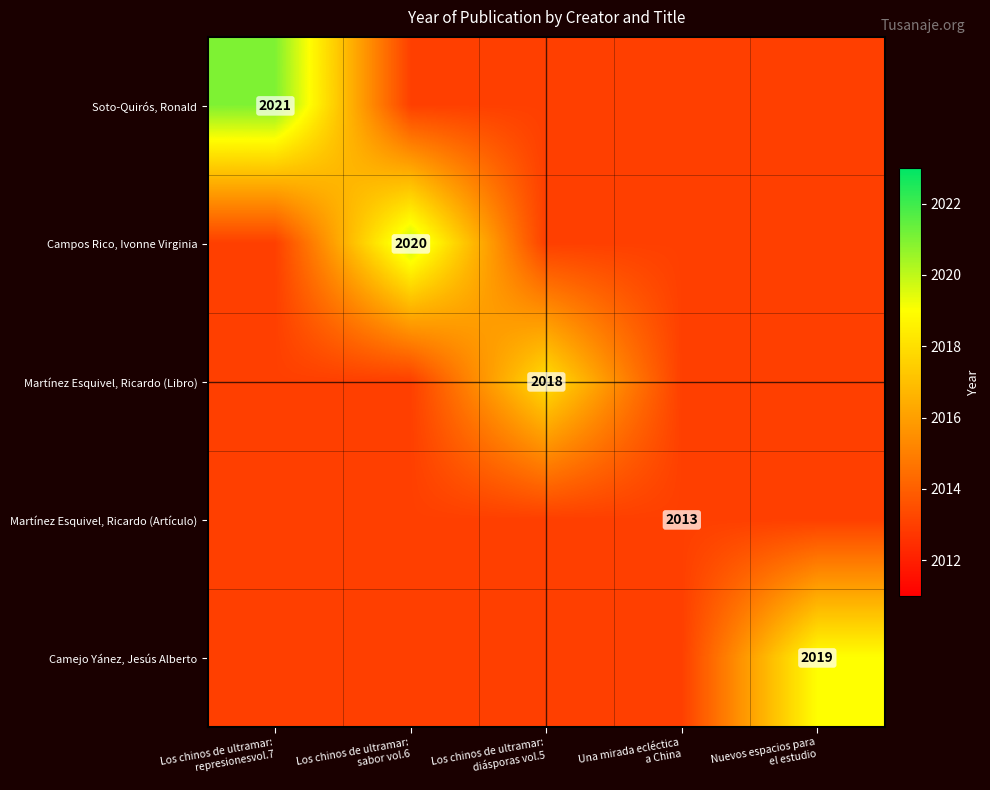

At which category does the chart reach its minimum across all series?

Los chinos de ultramar:
sabor vol.6